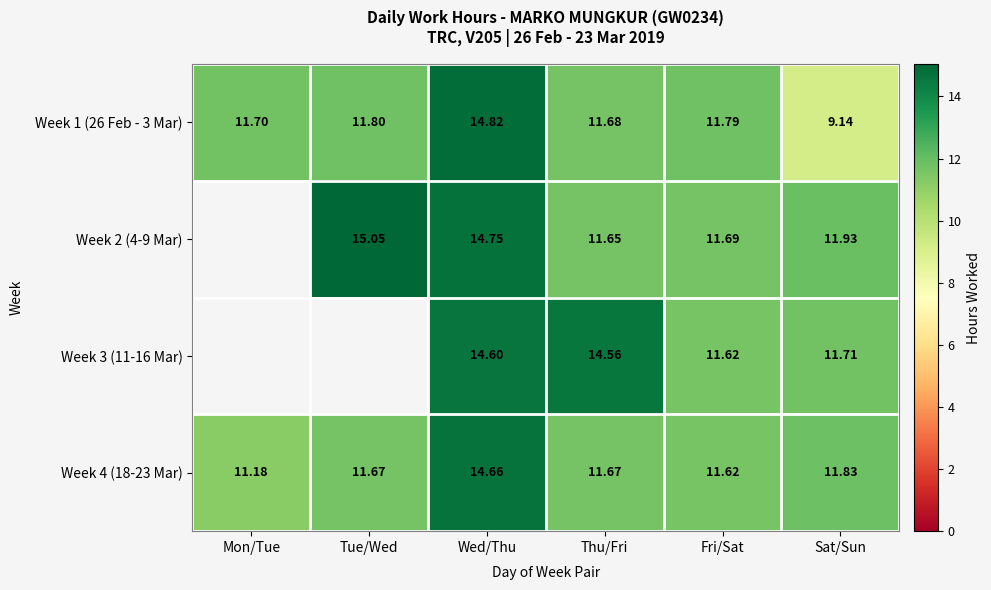

At Sat/Sun, list the series in order from smallest to largest.

Week 1 (26 Feb - 3 Mar), Week 3 (11-16 Mar), Week 4 (18-23 Mar), Week 2 (4-9 Mar)